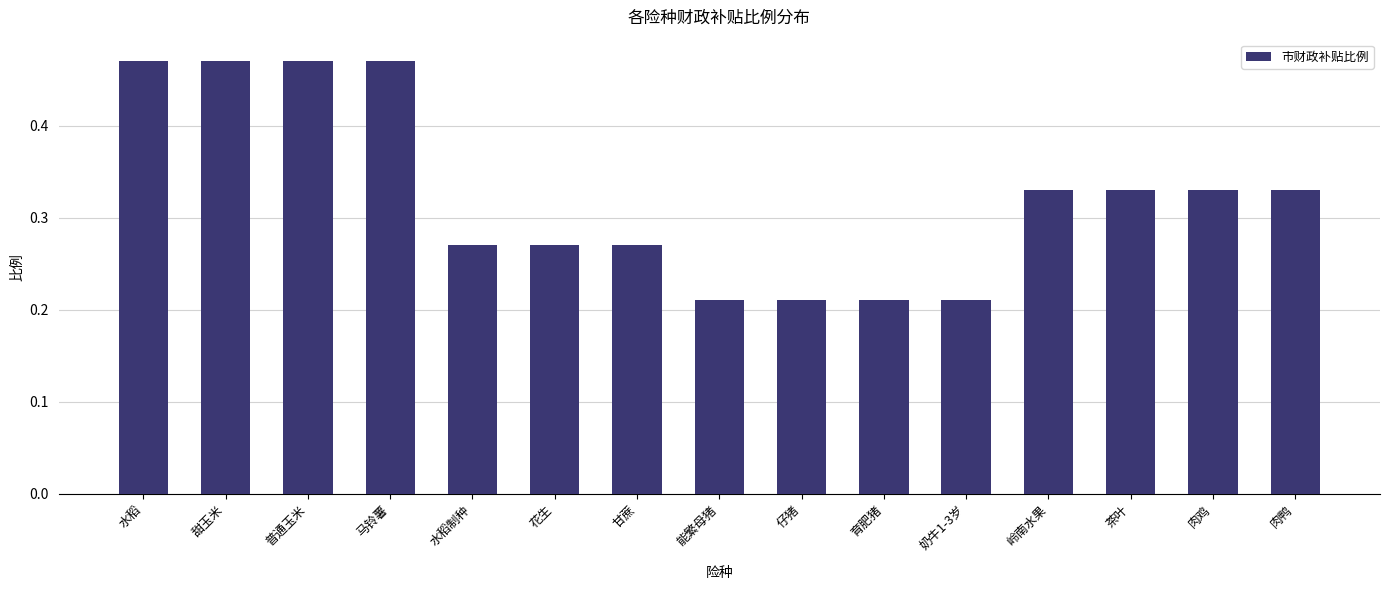

What is the label of the 1st bar from the left?

水稻